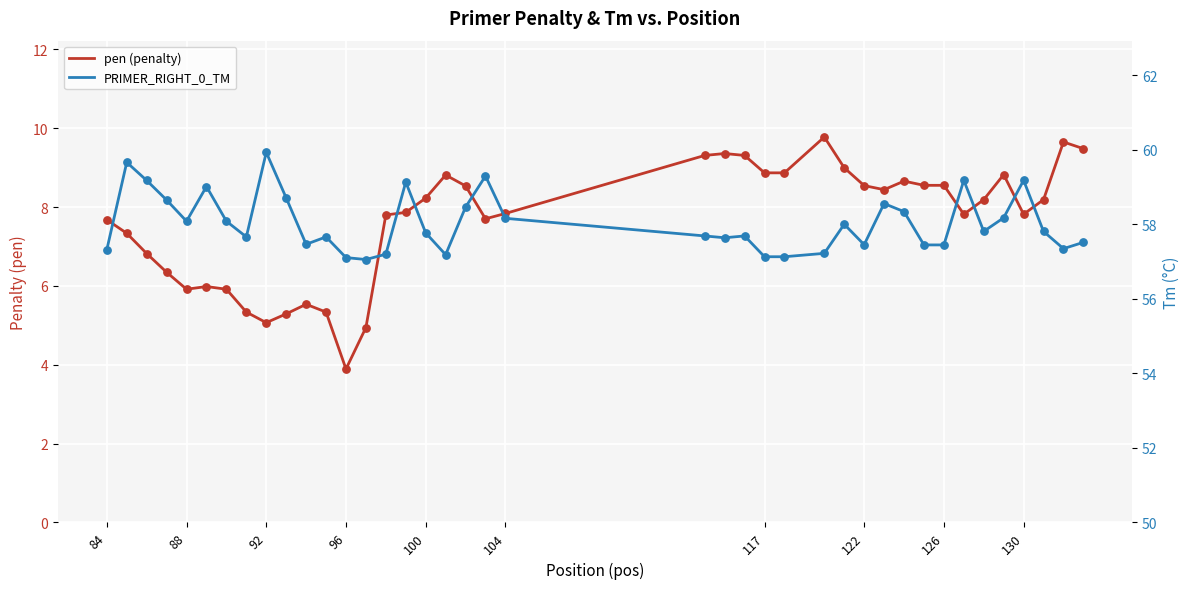

Which series has the largest total across all categories?

PRIMER_RIGHT_0_TM